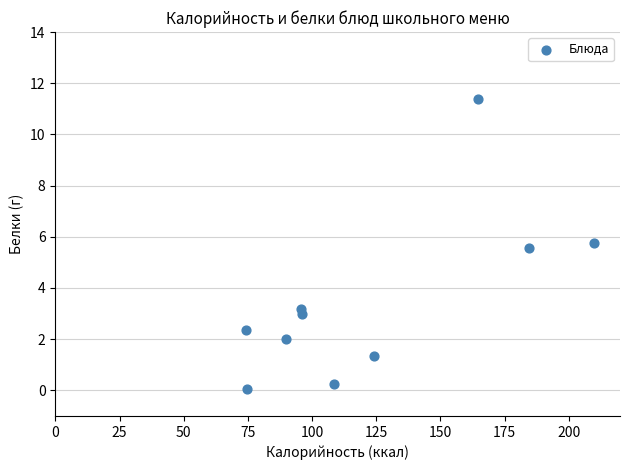

What Y value in the scatter plot is closest to 5?

5.6